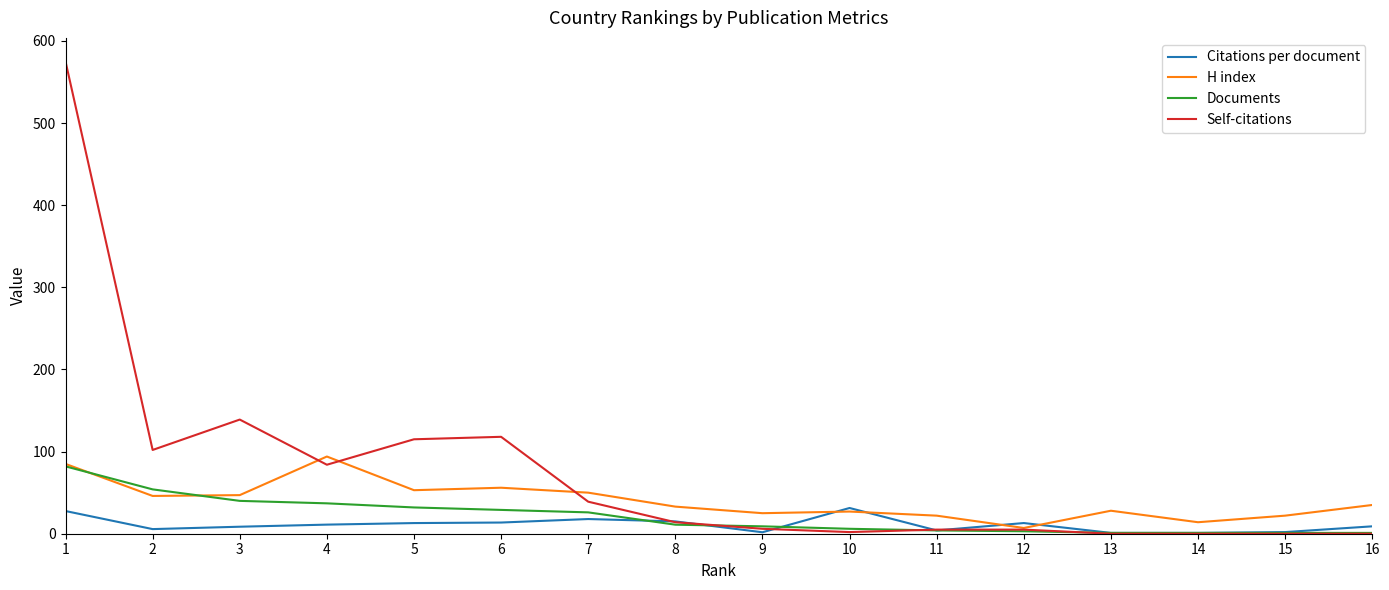

What are all the series names shown in the legend?

Citations per document, H index, Documents, Self-citations